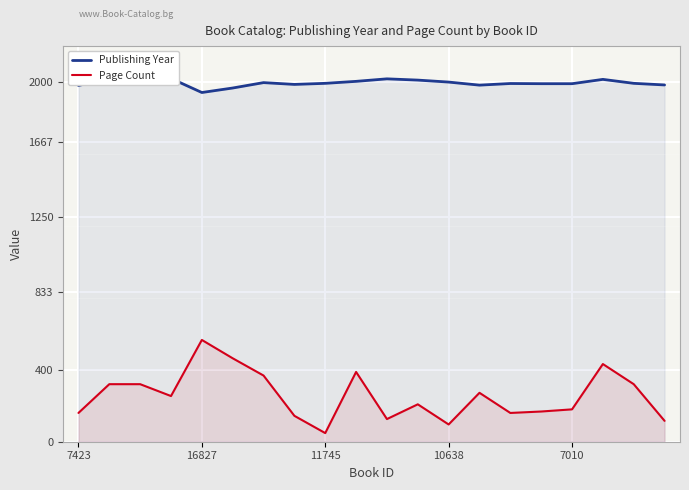

How many interior local valleys does the Publishing Year series have?

4